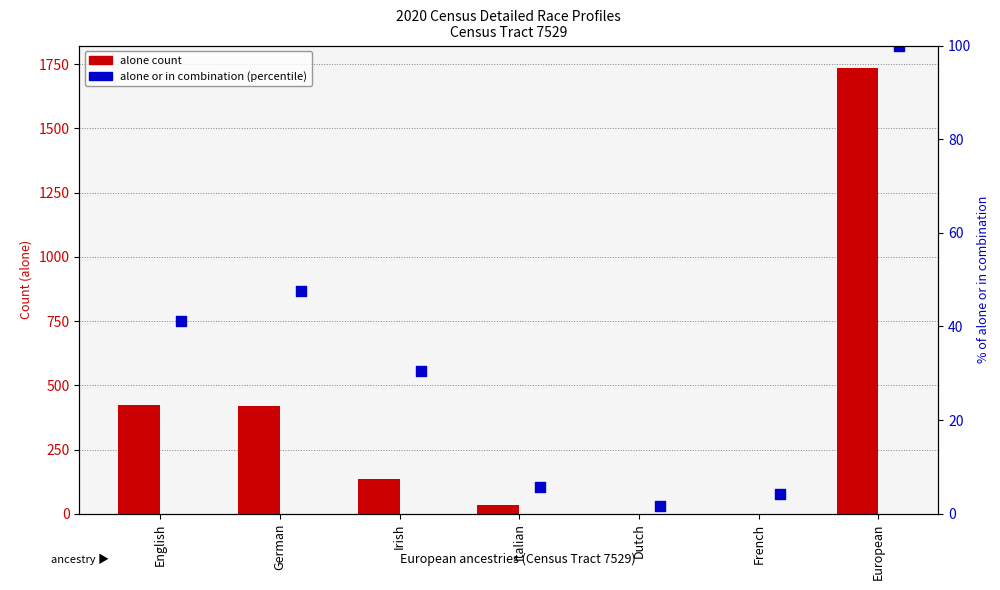

Which series contains the lowest Y value?

alone count